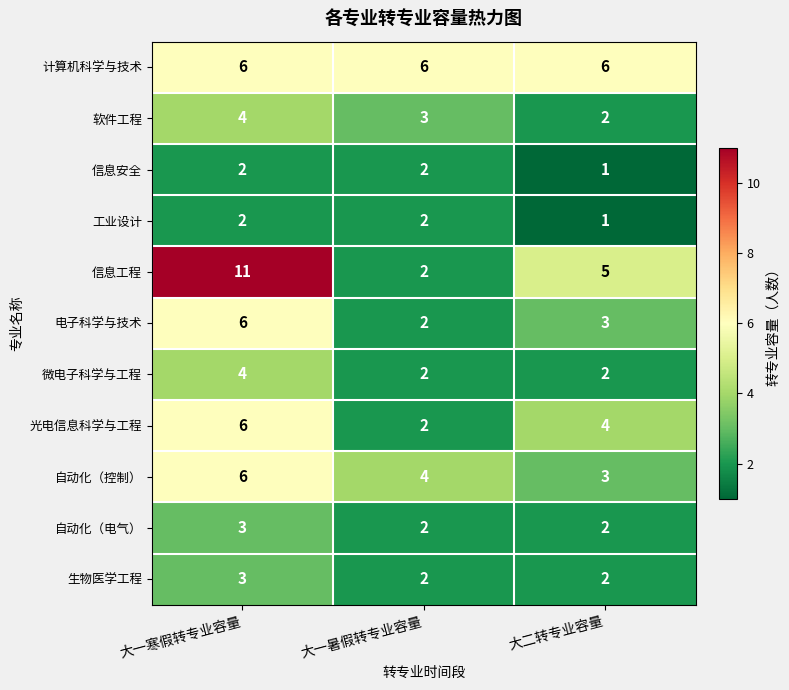

Is it true that 信息工程 equals 11 at 大一寒假转专业容量?

True